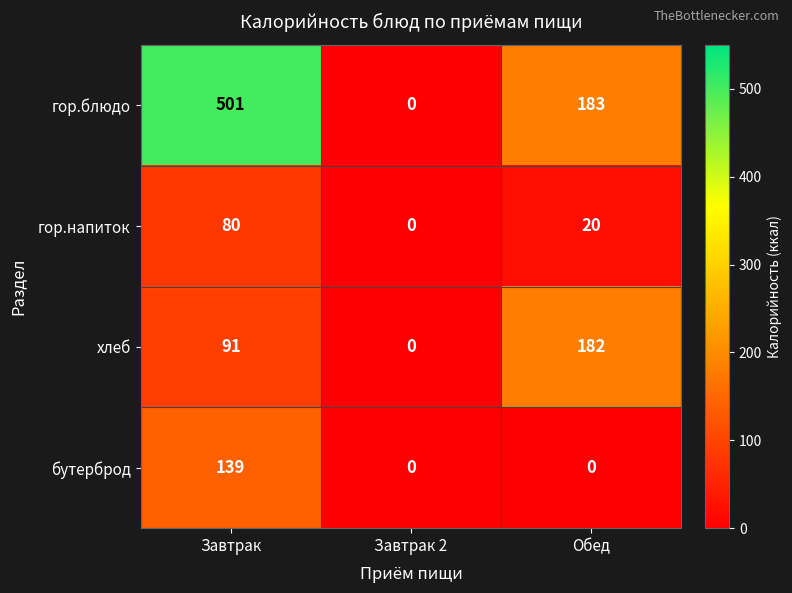

What value does the гор.блюдо series have at Обед, to the nearest 10?

180